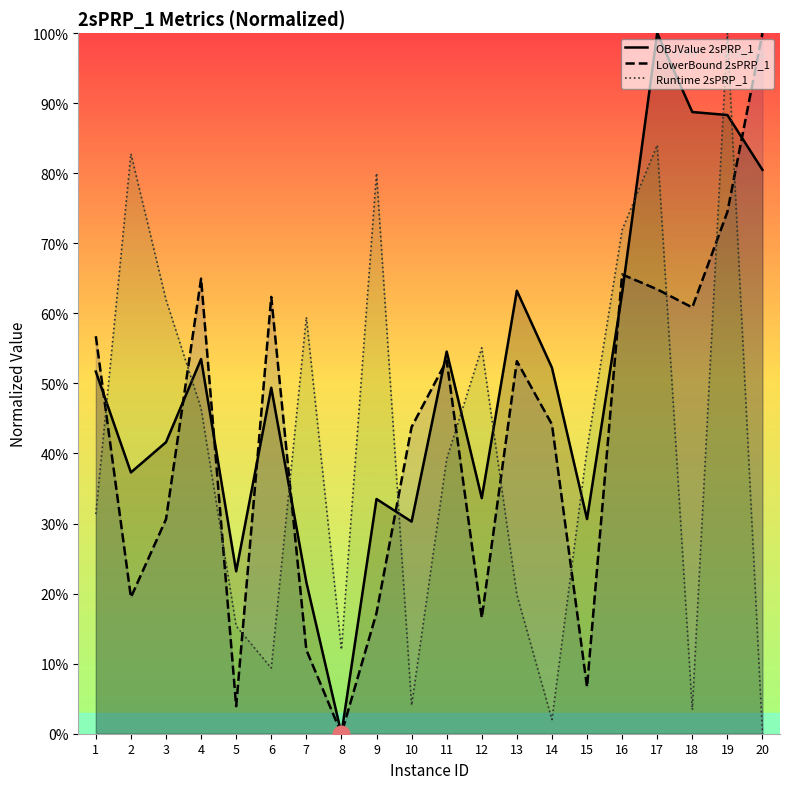

How many series are shown in this chart?

3